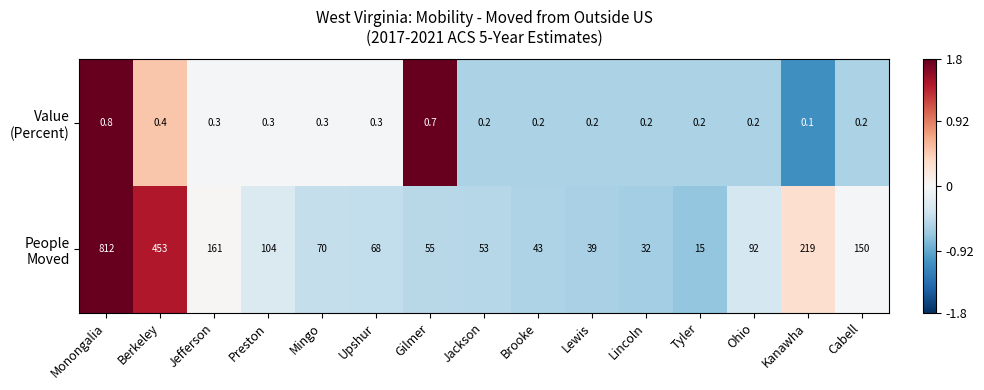

What is the total value across all series at Monongalia?

812.8